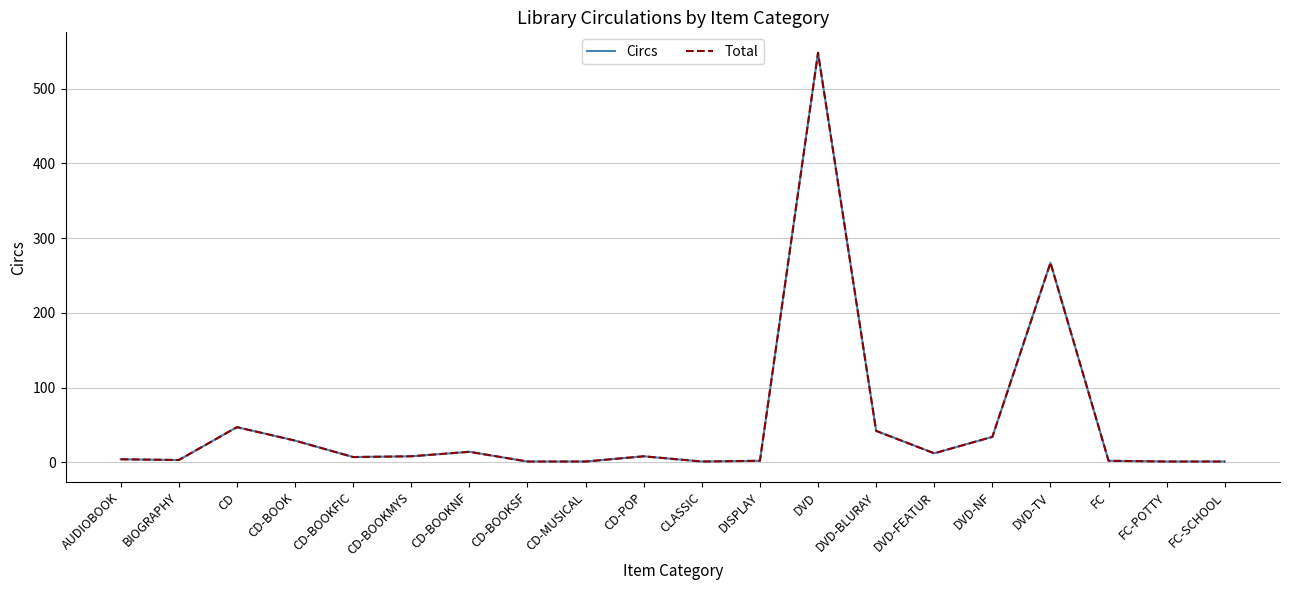

What is the total value across all series at FC-SCHOOL?

2